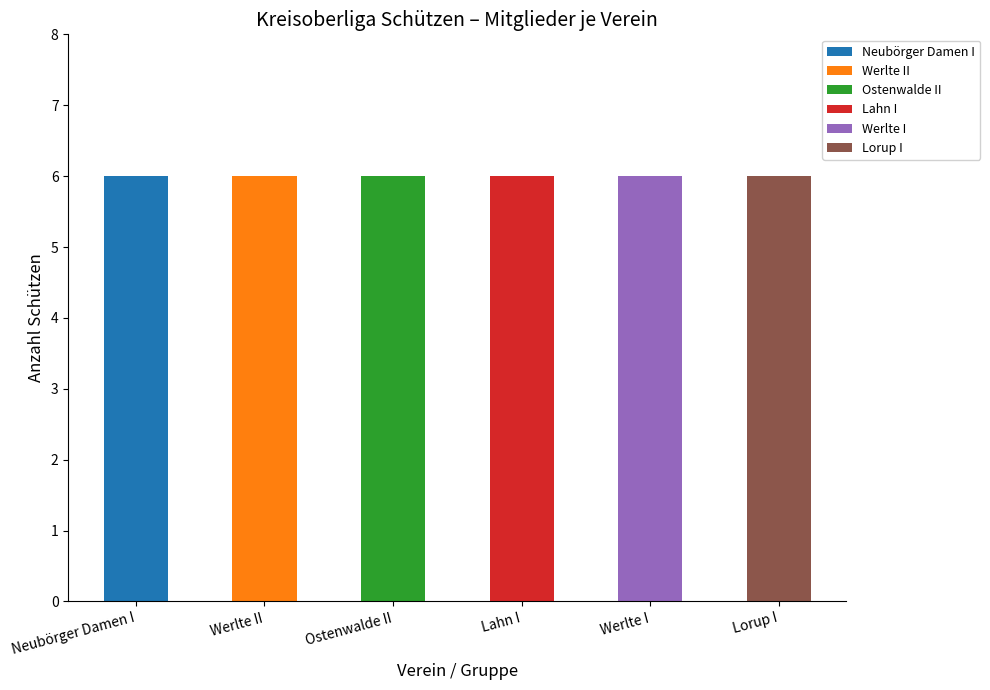

What is the total value across all series at Lorup I?

6